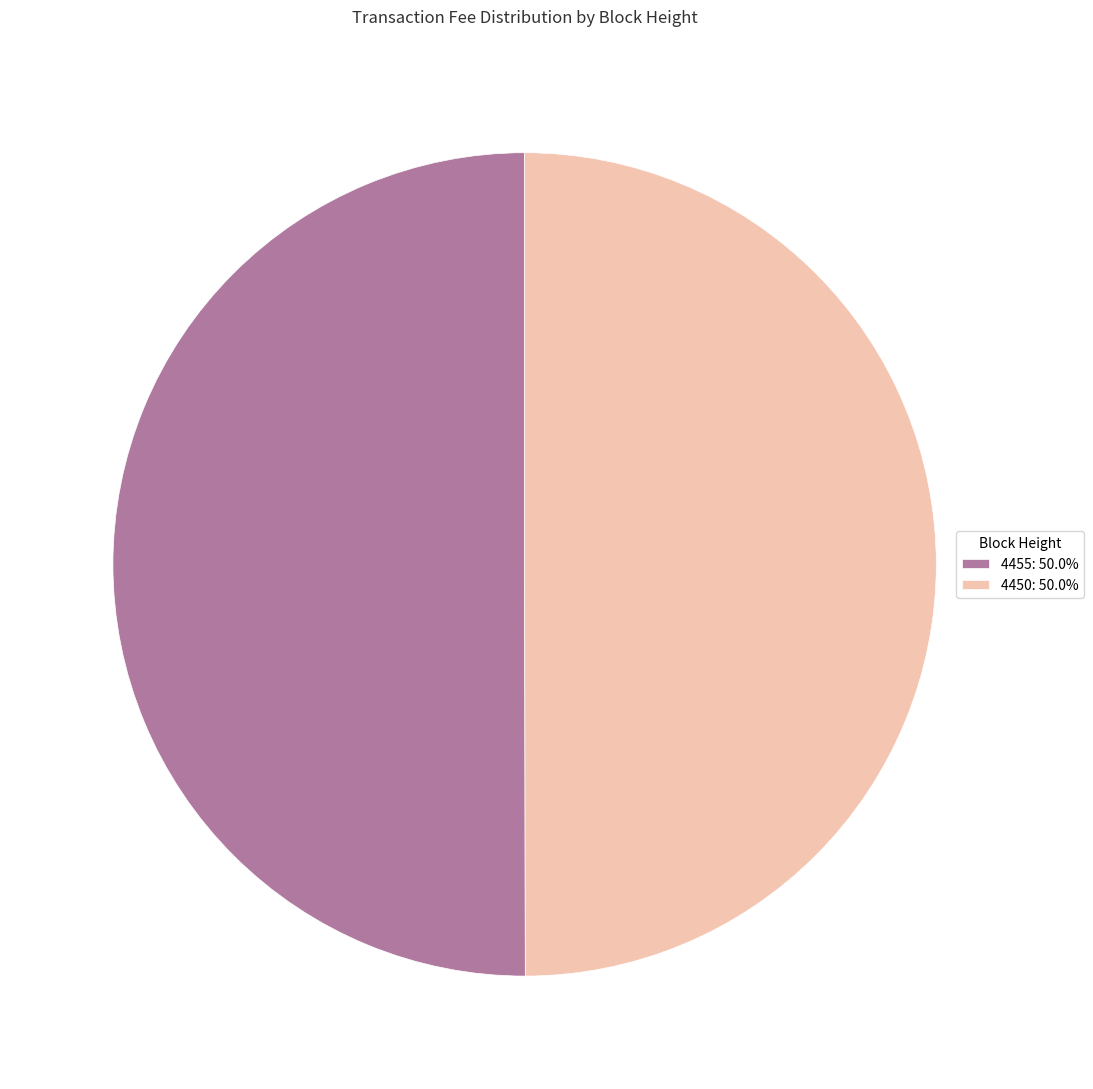

Approximately how many times larger is the value at 4450: 50.0% compared to 4455: 50.0%?

1.0